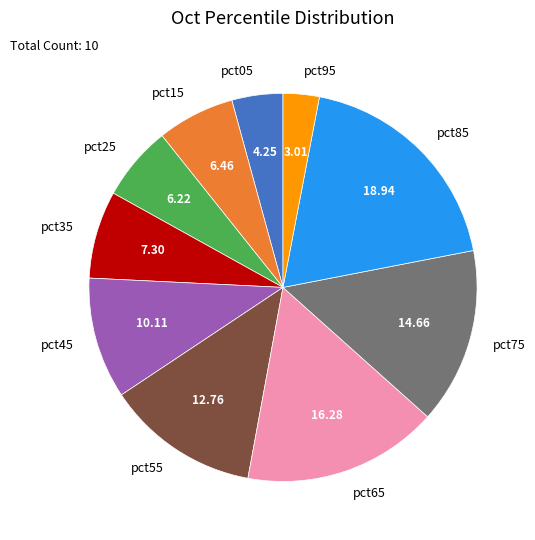

Is there any slice that represents more than half of the pie?

No